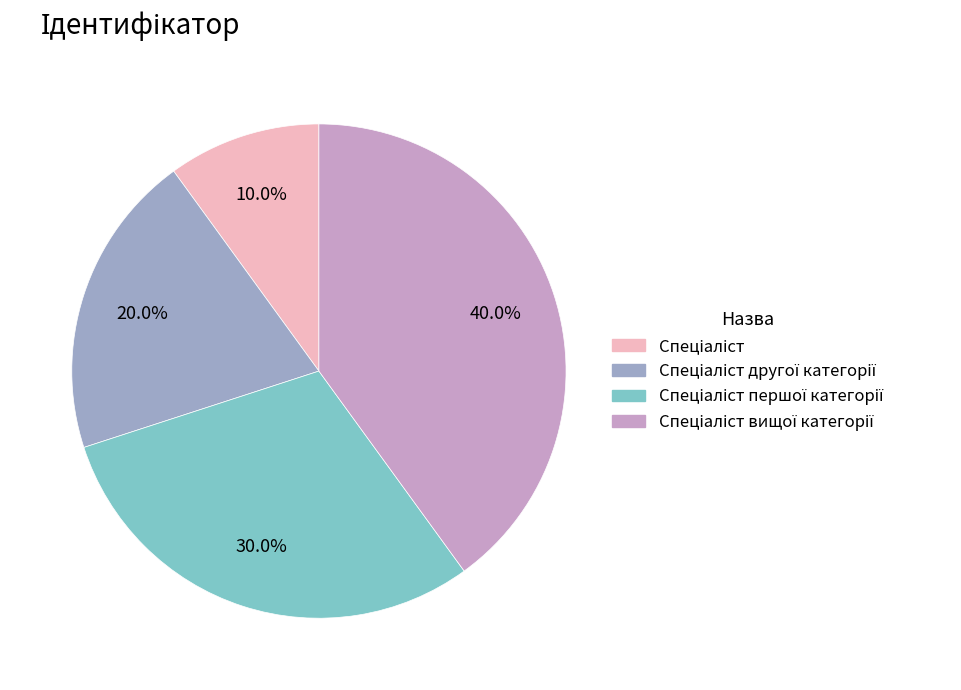

Is there a majority slice in this chart?

No